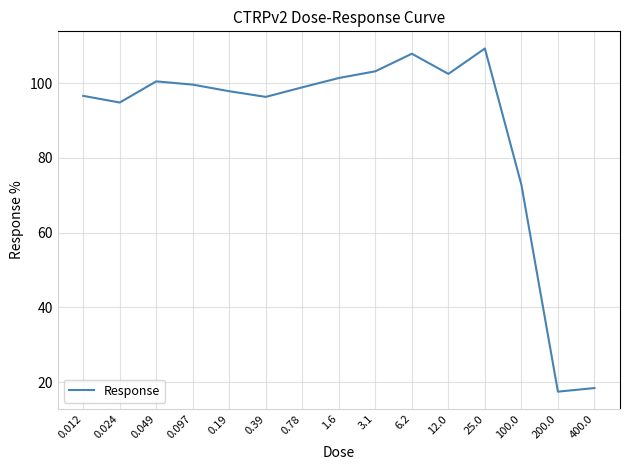

What is the approximate value at 6.2?

107.9